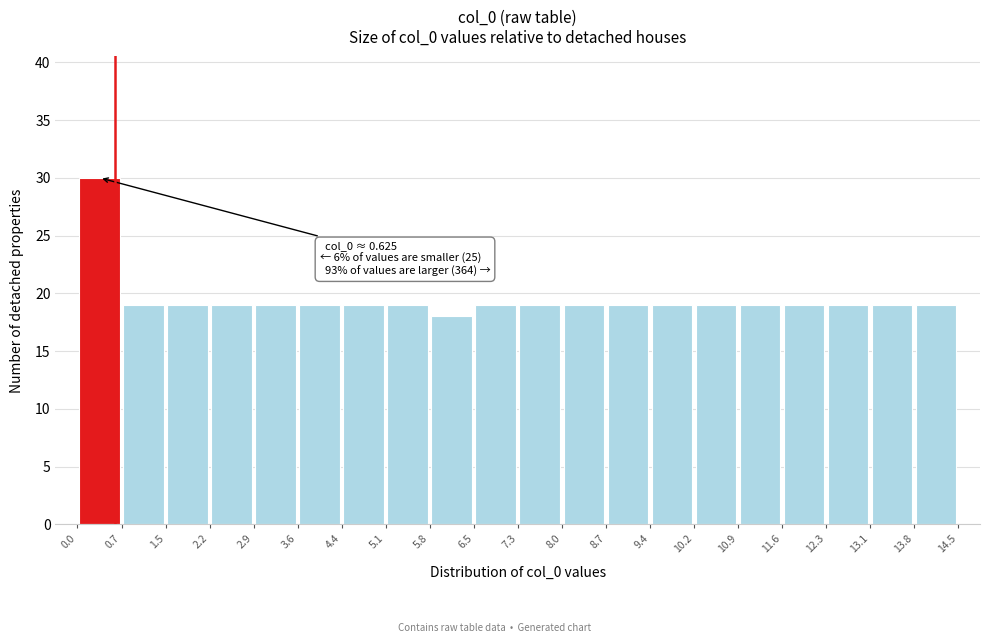

Which range on the x-axis has the tallest bar?

0.0 to 0.7